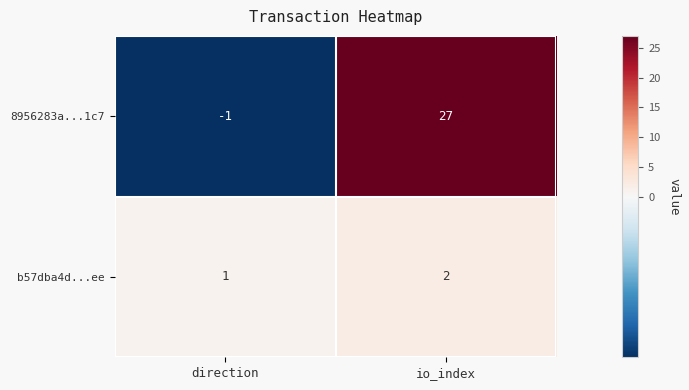

How many series are shown in this chart?

2